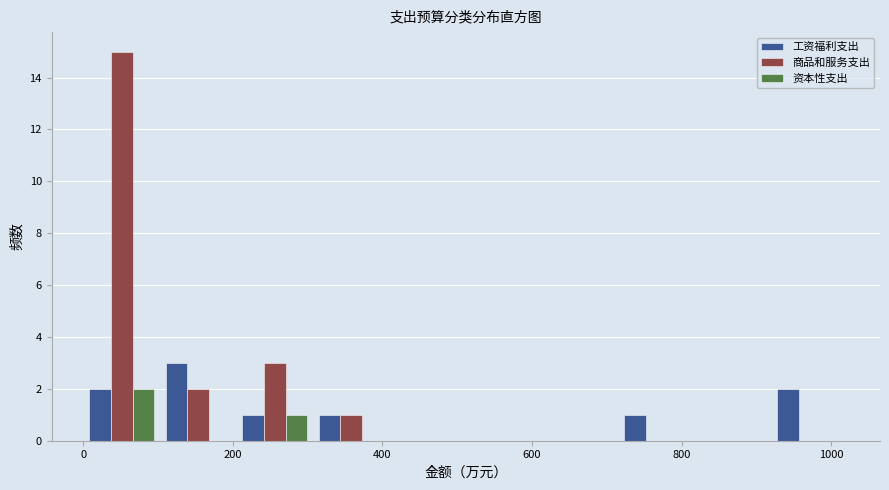

Reading left to right, transcribe this chart: for each range on the x-axis, give the height of each series' bar. Neither the bar edges nor the heights are printed on the chart, so give them approximately, as read against the axes.

0 to 100: 工资福利支出=2	商品和服务支出=15	资本性支出=2
100 to 200: 工资福利支出=3	商品和服务支出=2	资本性支出=0
200 to 300: 工资福利支出=1	商品和服务支出=3	资本性支出=1
300 to 400: 工资福利支出=1	商品和服务支出=1	资本性支出=0
400 to 520: 工资福利支出=0	商品和服务支出=0	资本性支出=0
520 to 620: 工资福利支出=0	商品和服务支出=0	资本性支出=0
620 to 720: 工资福利支出=0	商品和服务支出=0	资本性支出=0
720 to 820: 工资福利支出=1	商品和服务支出=0	资本性支出=0
820 to 920: 工资福利支出=0	商品和服务支出=0	资本性支出=0
920 to 1020: 工资福利支出=2	商品和服务支出=0	资本性支出=0